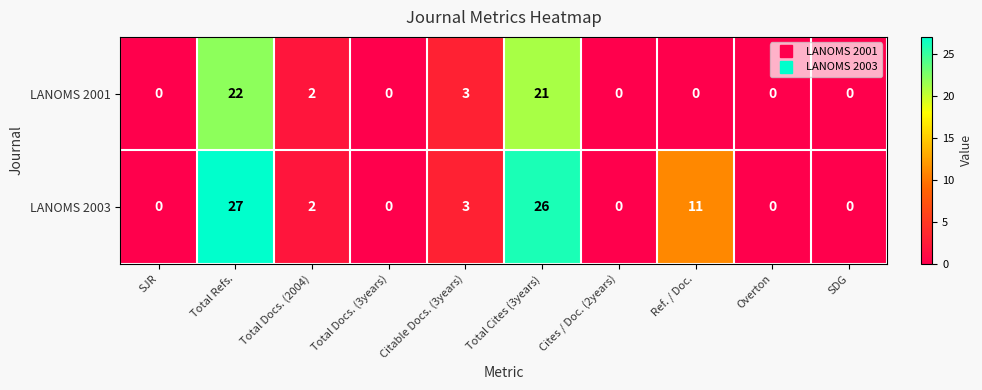

Is it true that LANOMS 2001 equals 0 at Ref. / Doc.?

True